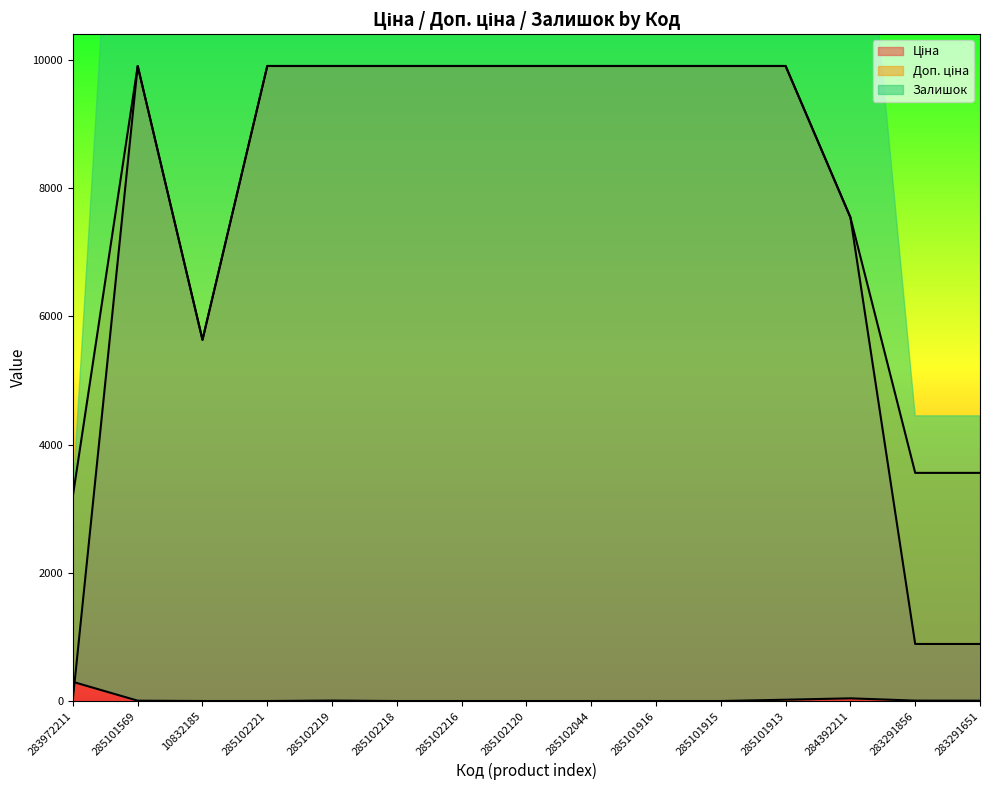

At which category is the sum across all series the highest?

285101913